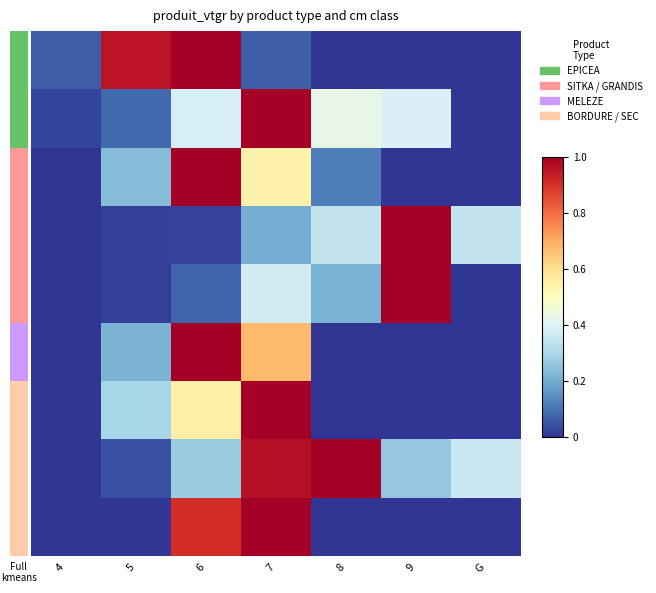

What is the spread (max minus min) of values at G?

0.4